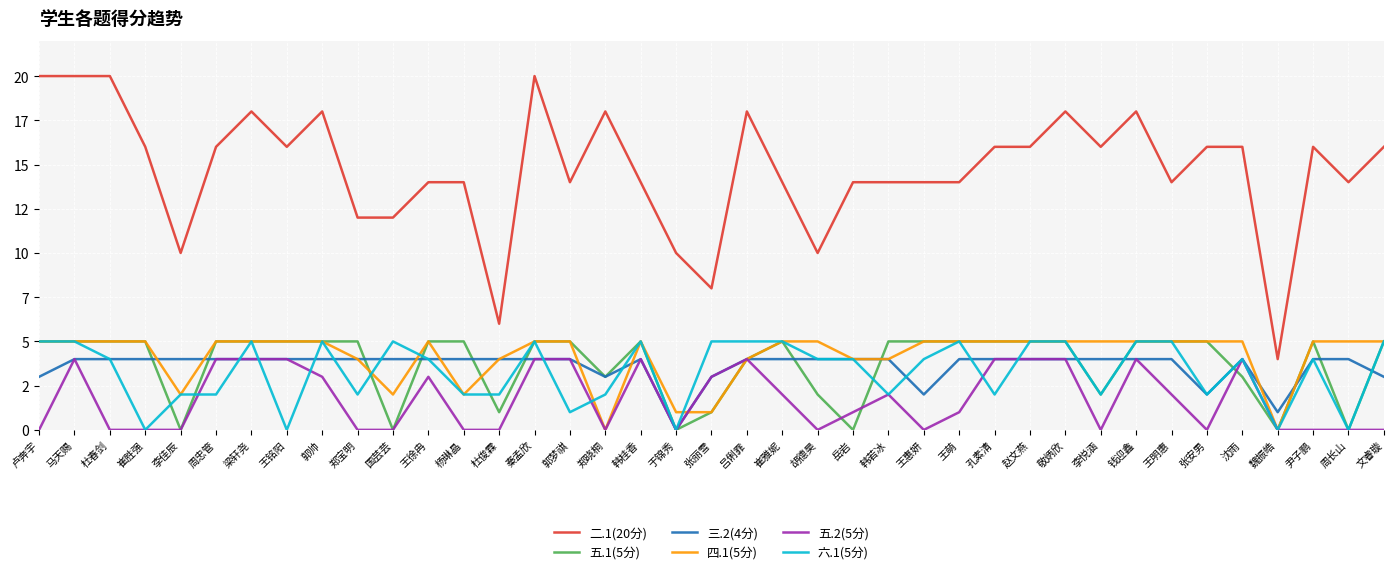

Count the 二.1(20分) values in the range 14 to 18.

27